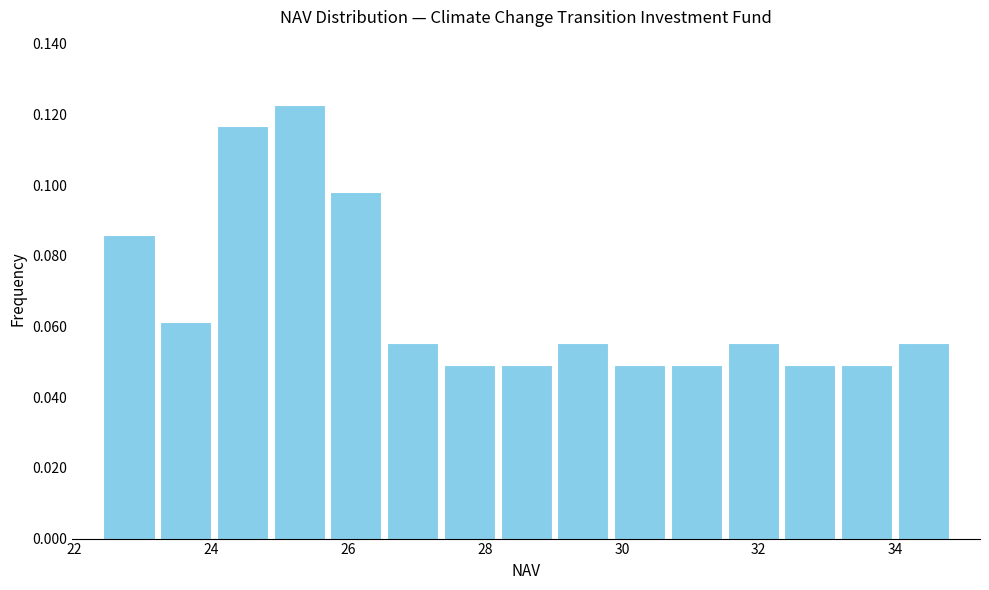

Reading left to right, list every bar in this chart as the range it spans on the x-axis followed by its height. Neither the bar edges nor the heights are printed on the chart, so give them approximately, as read against the axes.

22.4 to 23.2: 0.086
23.2 to 24.0: 0.062
24.0 to 24.8: 0.116
24.8 to 25.6: 0.122
25.6 to 26.6: 0.098
26.6 to 27.4: 0.056
27.4 to 28.2: 0.050
28.2 to 29.0: 0.050
29.0 to 29.8: 0.056
29.8 to 30.6: 0.050
30.6 to 31.6: 0.050
31.6 to 32.4: 0.056
32.4 to 33.2: 0.050
33.2 to 34.0: 0.050
34.0 to 34.8: 0.056